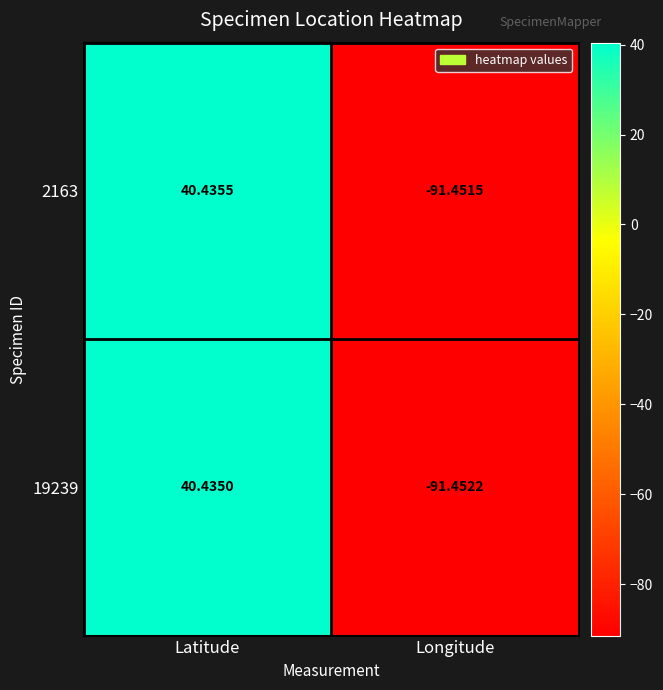

How many series are shown in this chart?

2